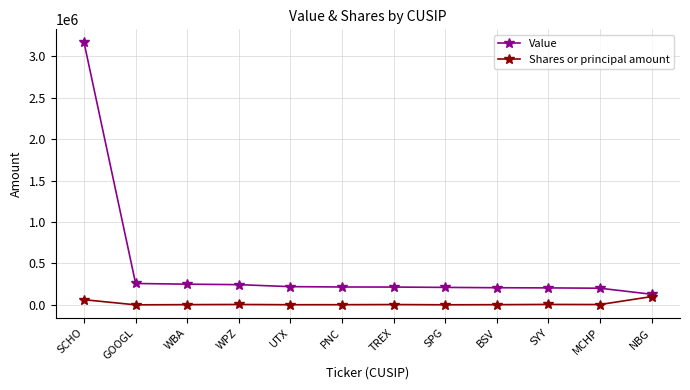

What is the highest value of the Value series?

3167000